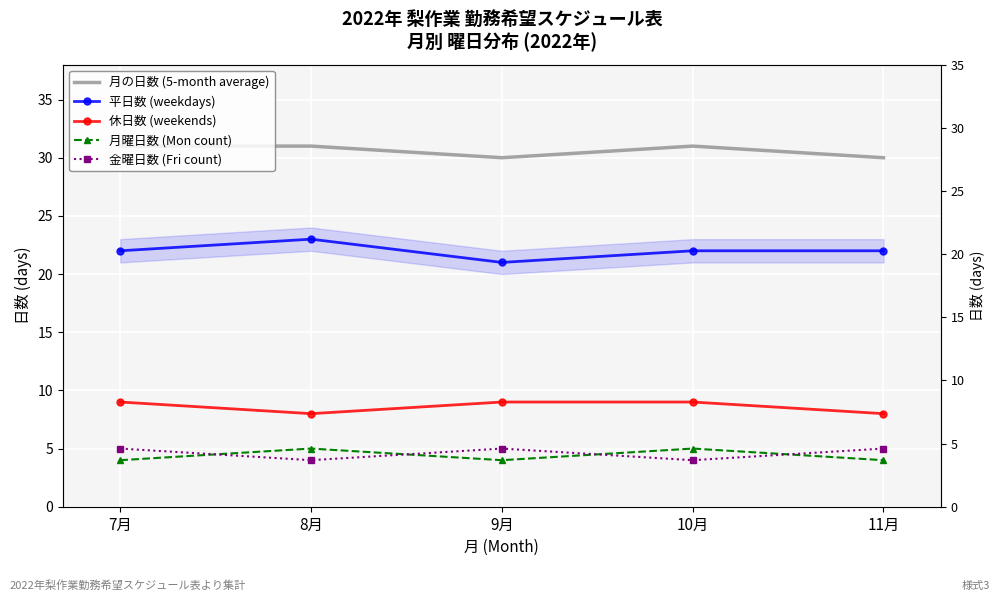

True or false: 休日数 (weekends) has a value of 15 at 9月.

False